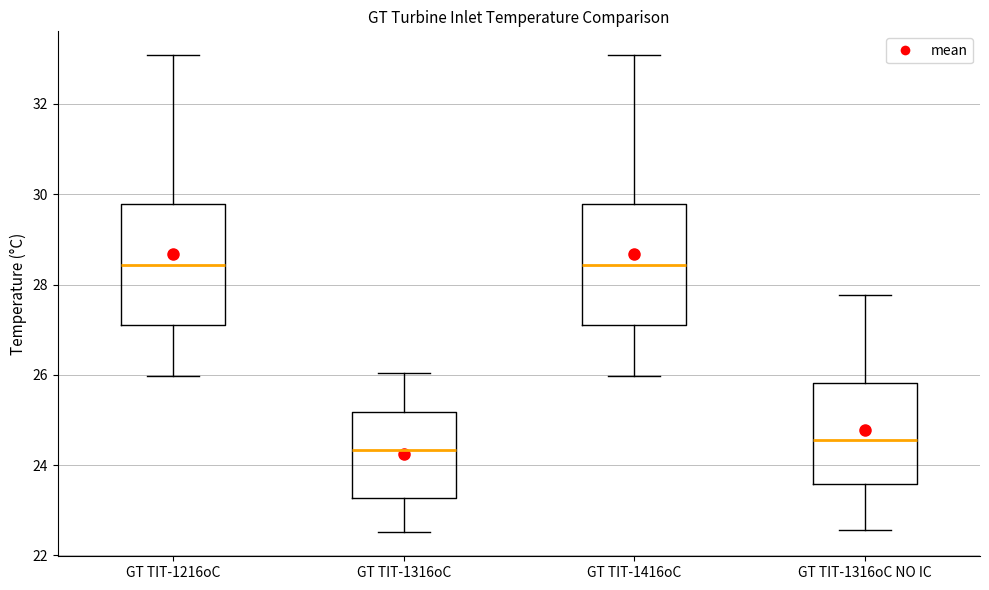

Reading left to right, transcribe this box plot: for each box, give where its median line is, the range the box spans, and where its two whiskers end, as read against the y-axis. The values are not printed on the chart, so give them approximately, as read against the axis.

GT TIT-1216oC: median 28.4, box 27.0 to 29.8, whiskers 26.0 to 33.0
GT TIT-1316oC: median 24.4, box 23.2 to 25.2, whiskers 22.6 to 26.0
GT TIT-1416oC: median 28.4, box 27.0 to 29.8, whiskers 26.0 to 33.0
GT TIT-1316oC NO IC: median 24.6, box 23.6 to 25.8, whiskers 22.6 to 27.8